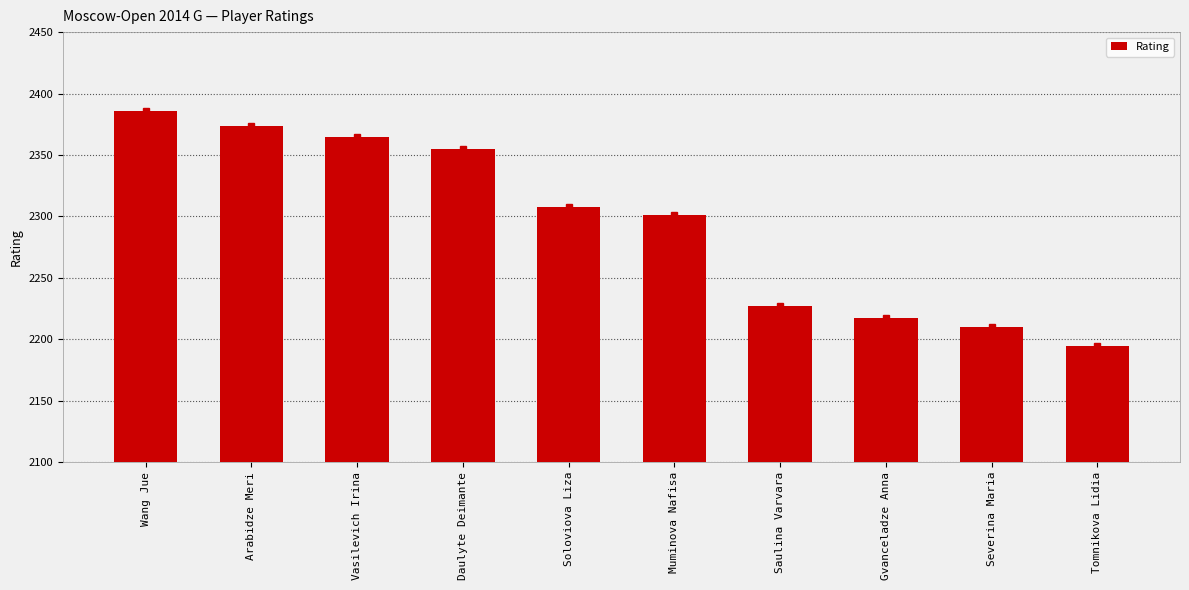

What is the minimum value shown in the chart?

2195